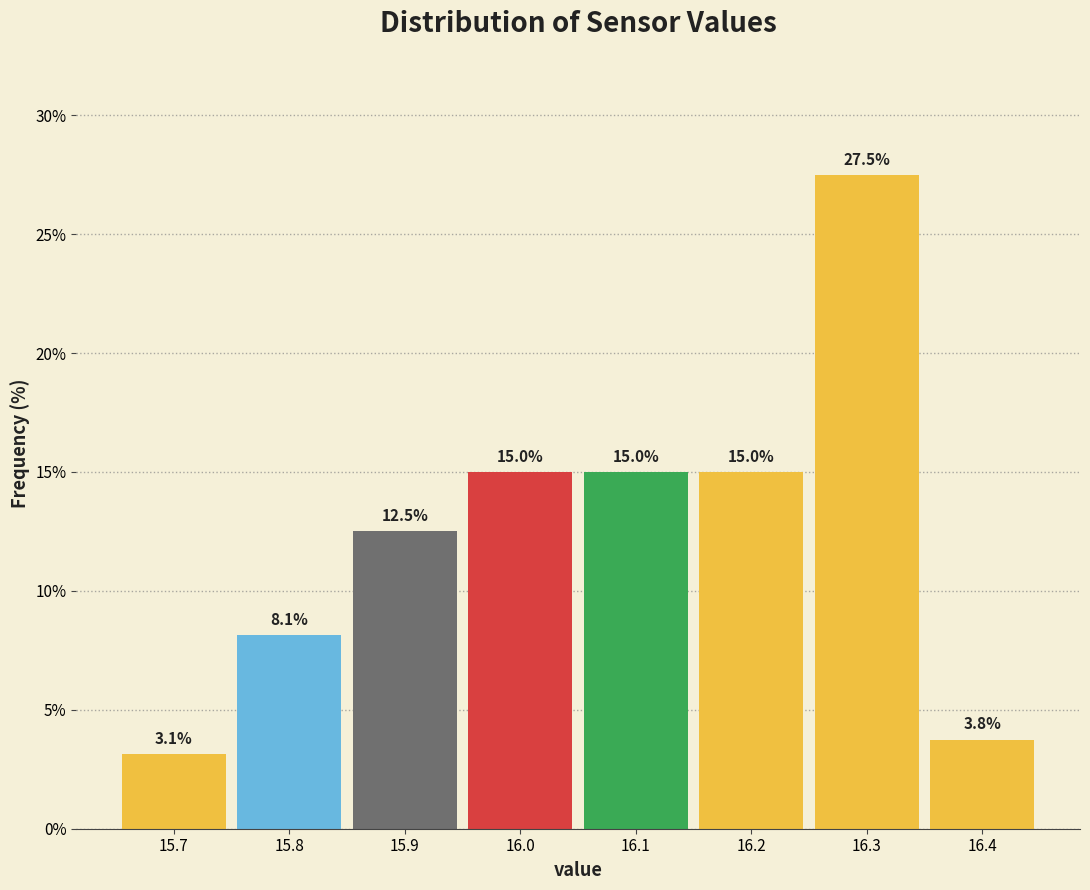

Over which range of the x-axis is the bar tallest?

16.25 to 16.35